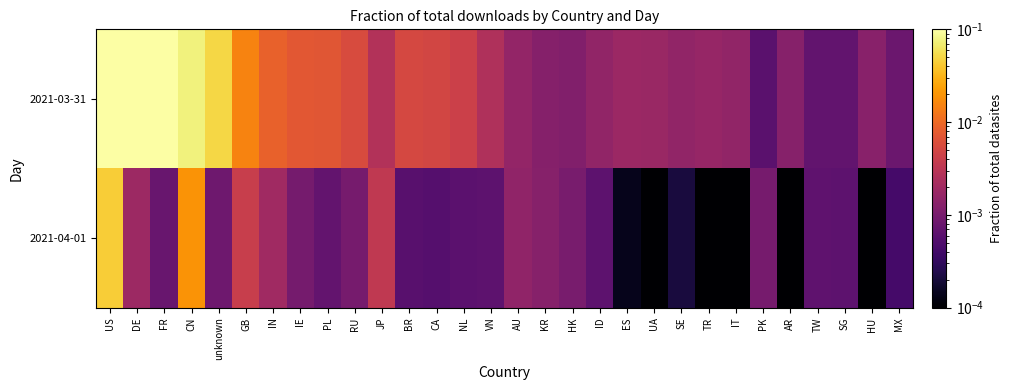

Which series has the largest range (max minus min)?

2021-03-31